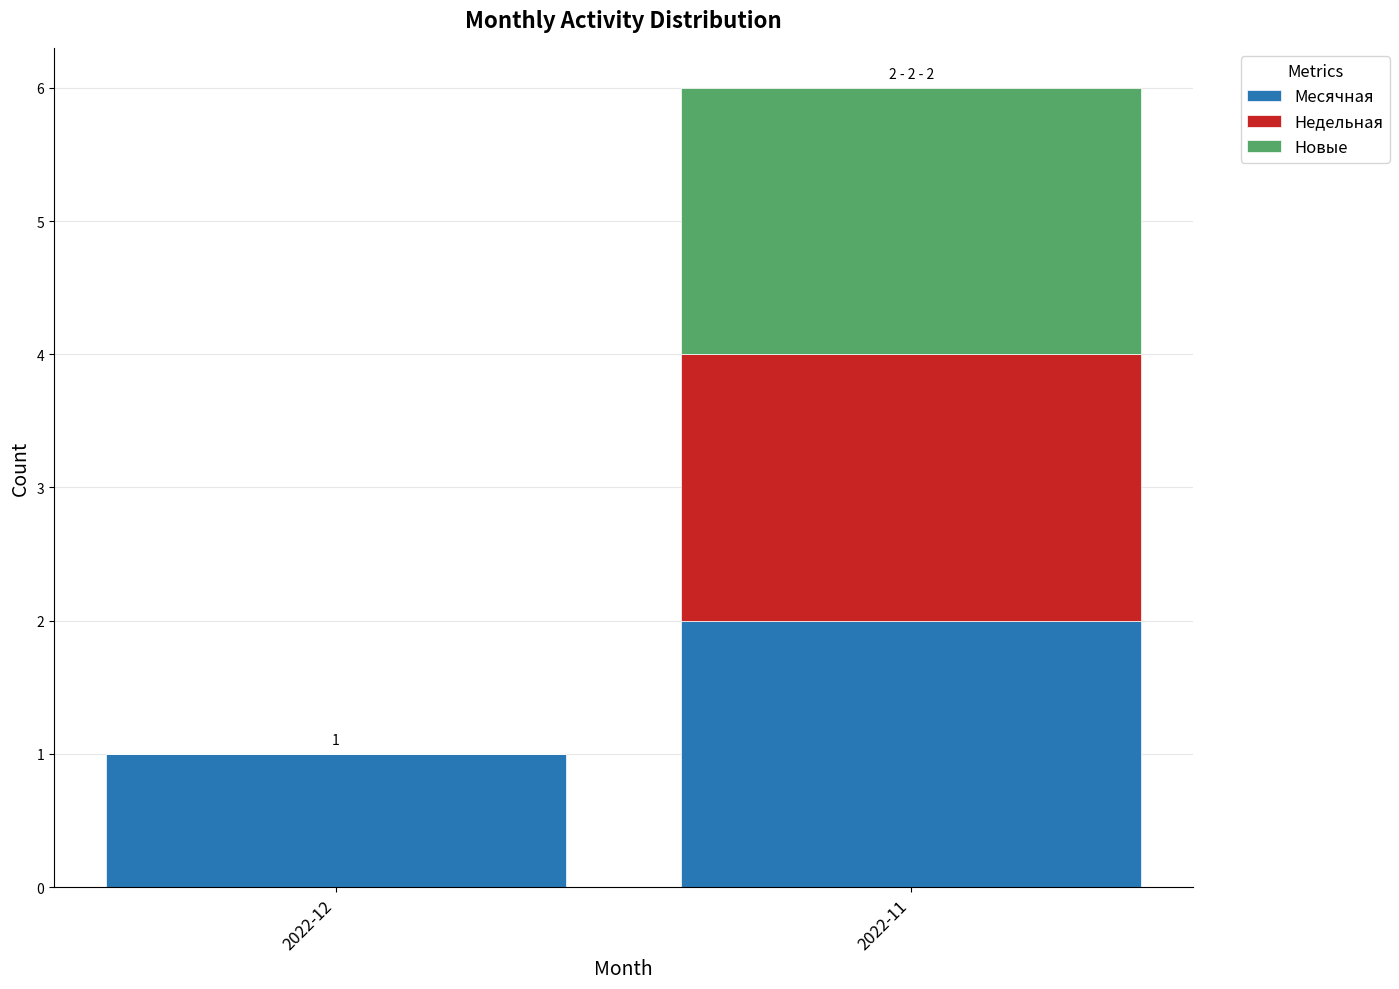

At which category is the sum across all series the highest?

2022-11